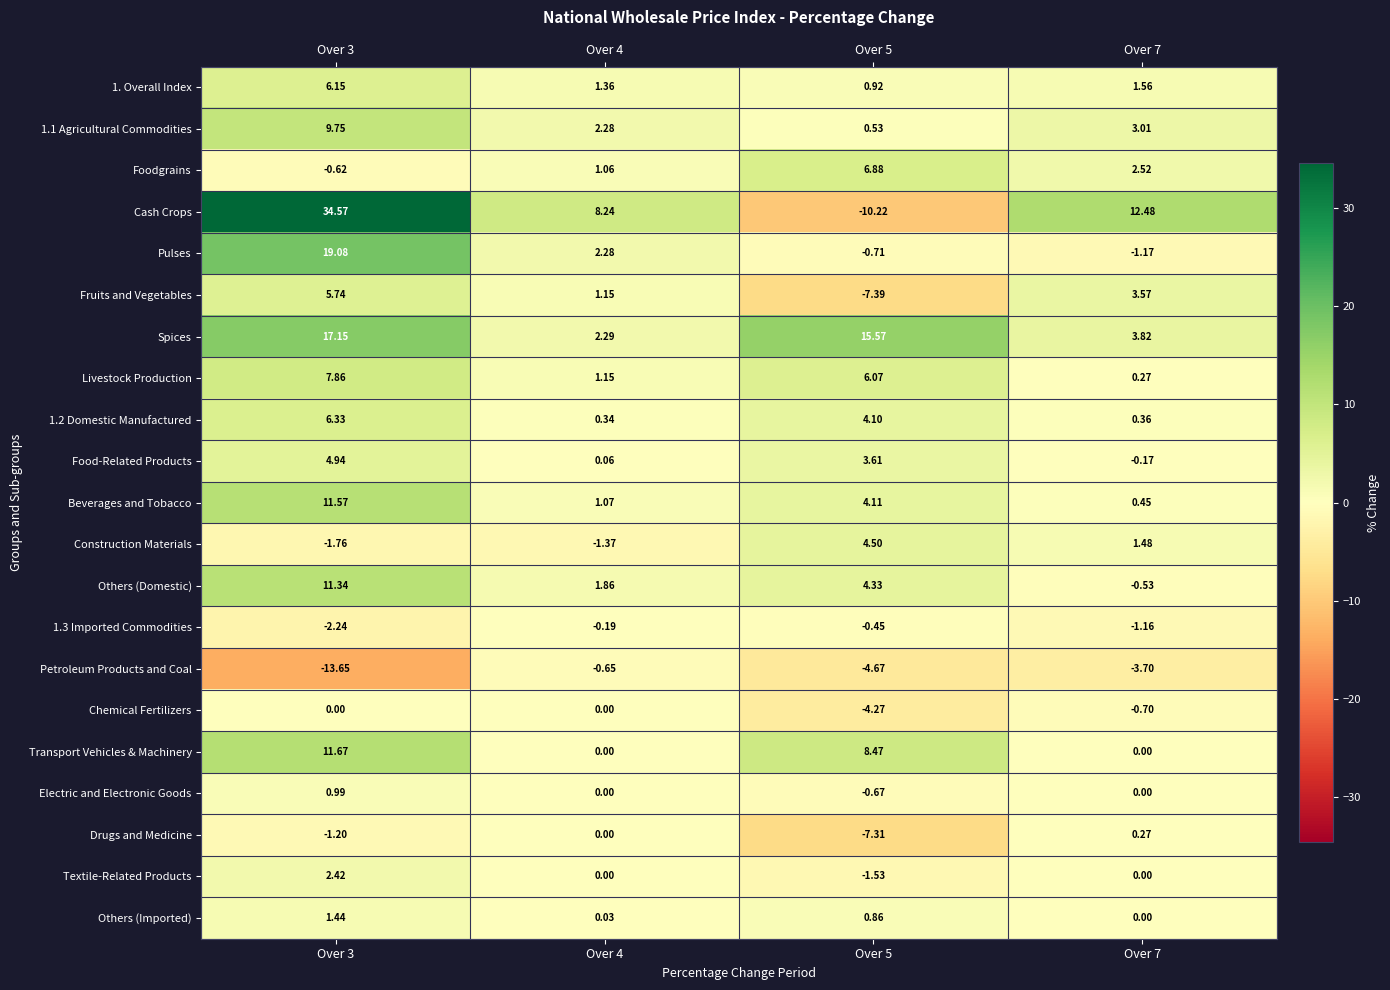

Which series has the largest total across all categories?

Cash Crops